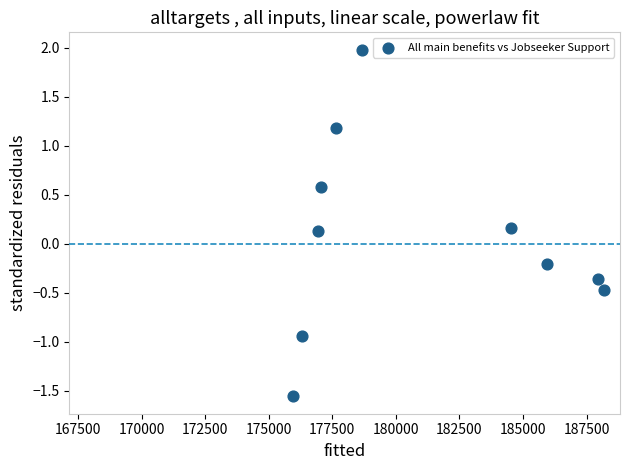

What is the range of Y values (max minus min)?

3.5